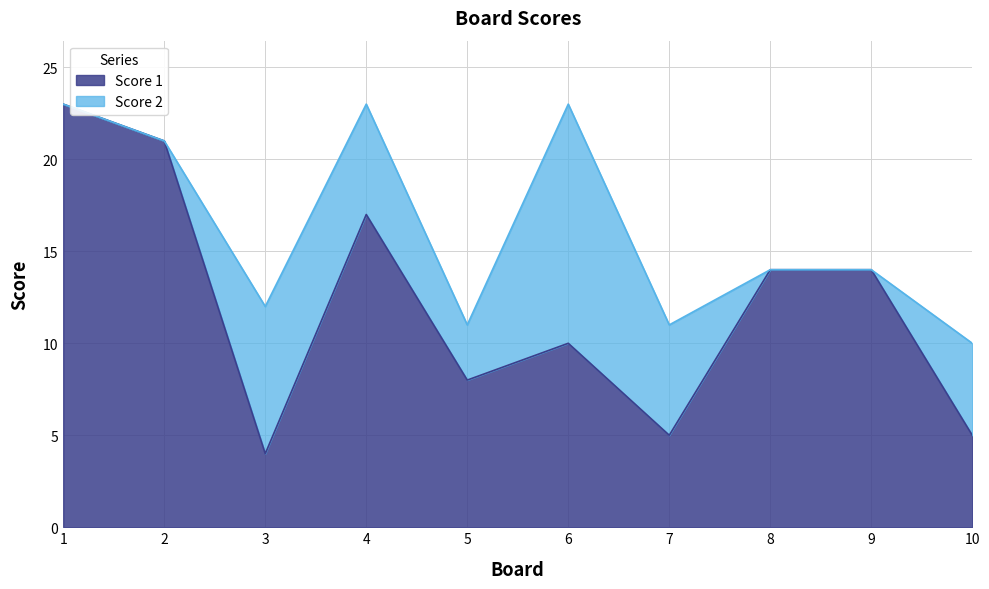

Reading left to right, extract all data points from this chart.

1=23	2=21	3=4	4=17	5=8	6=10	7=5	8=14	9=14	10=5